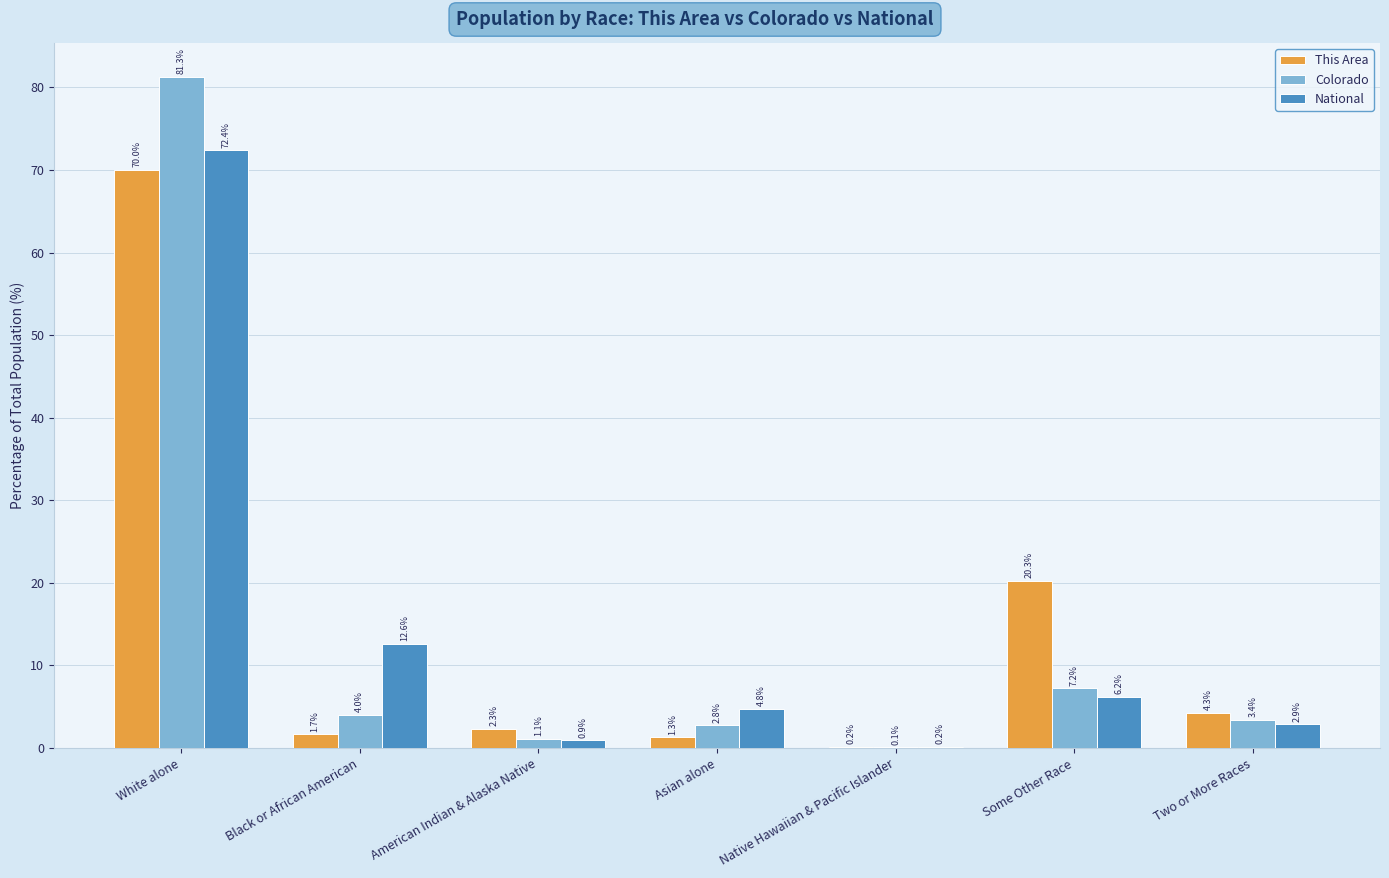

At which label does Colorado reach its peak?

White alone